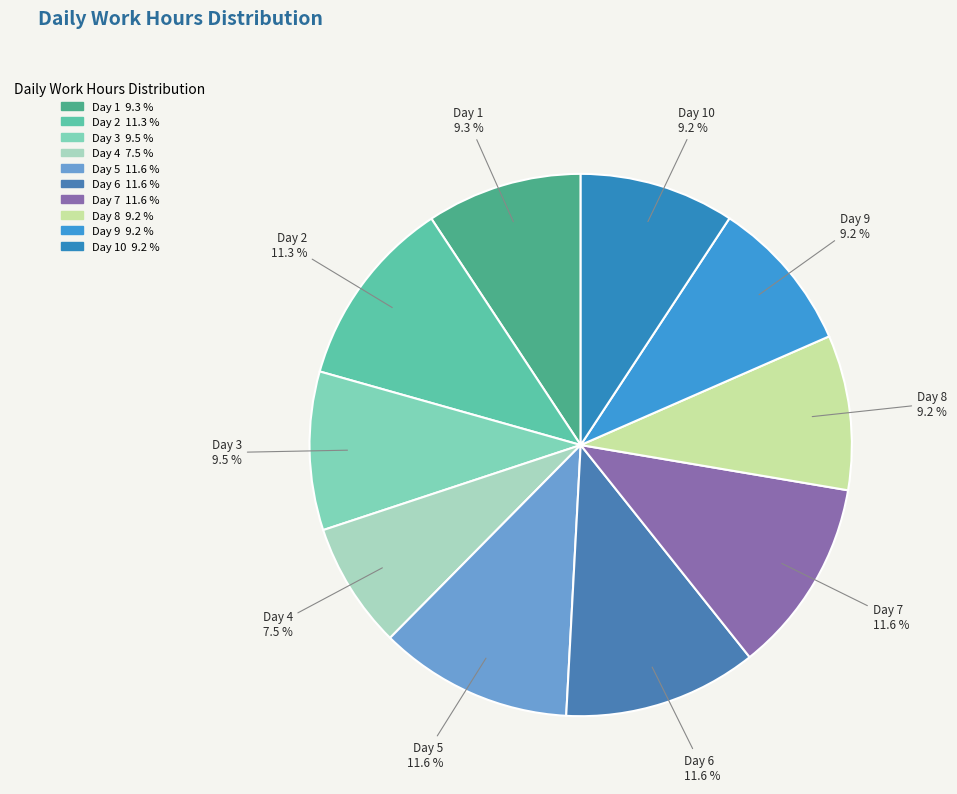

How many segments does this pie chart have?

10